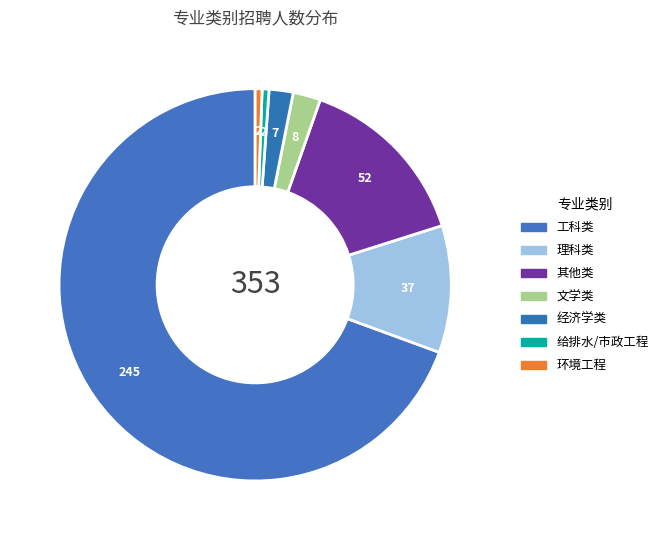

What is the ratio of the value at 工科类 to the value at 文学类?

30.6